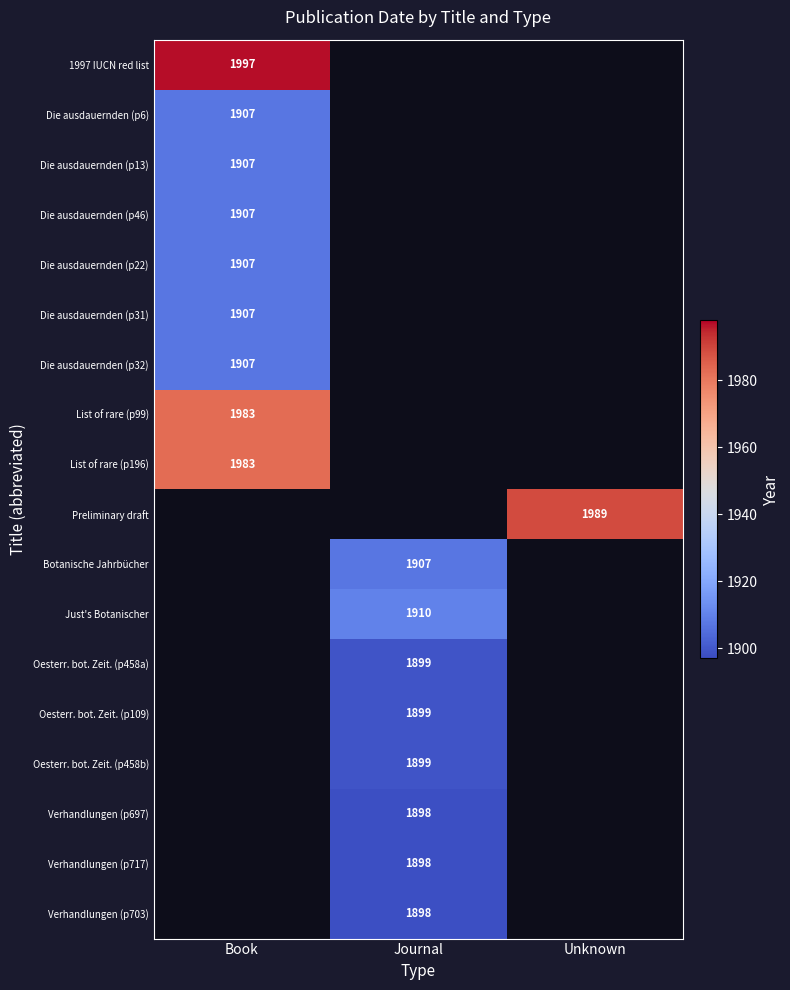

What is the difference between the highest and lowest values at Book?

90.0